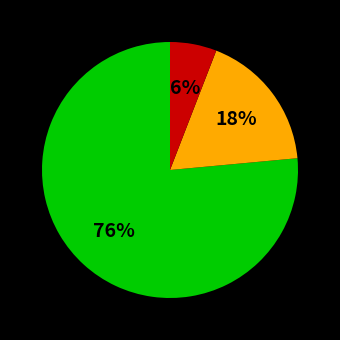

How many slices are in this pie chart?

3